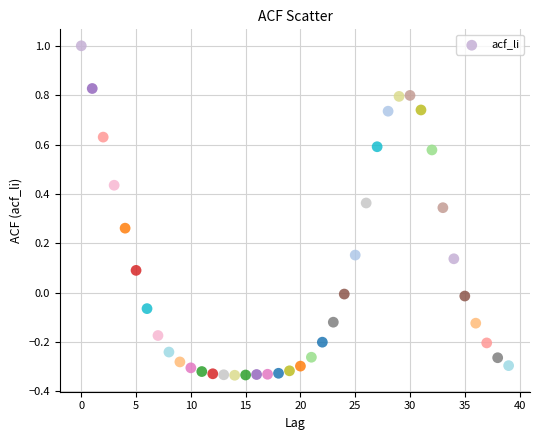

What is the range of Y values (max minus min)?

1.3